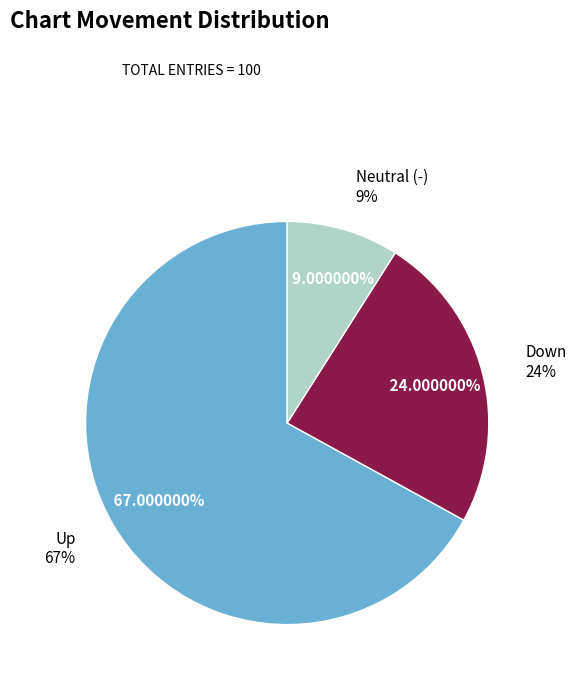

To the nearest percent, what is the combined percentage of up and -?

76%